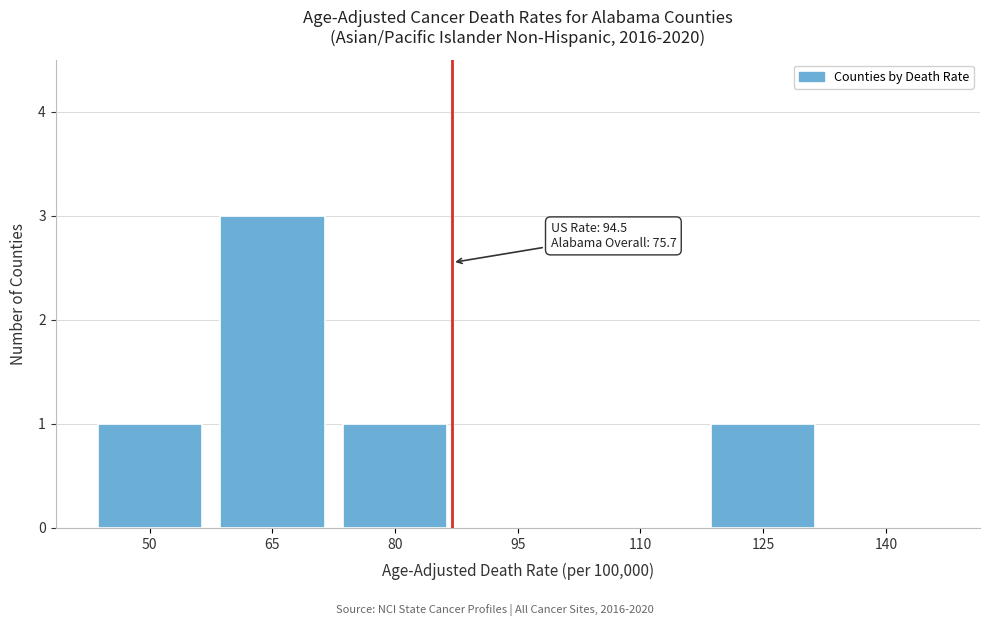

Reading left to right, what are all the values shown in this chart?

50=1	65=3	80=1	95=0	110=0	125=1	140=0